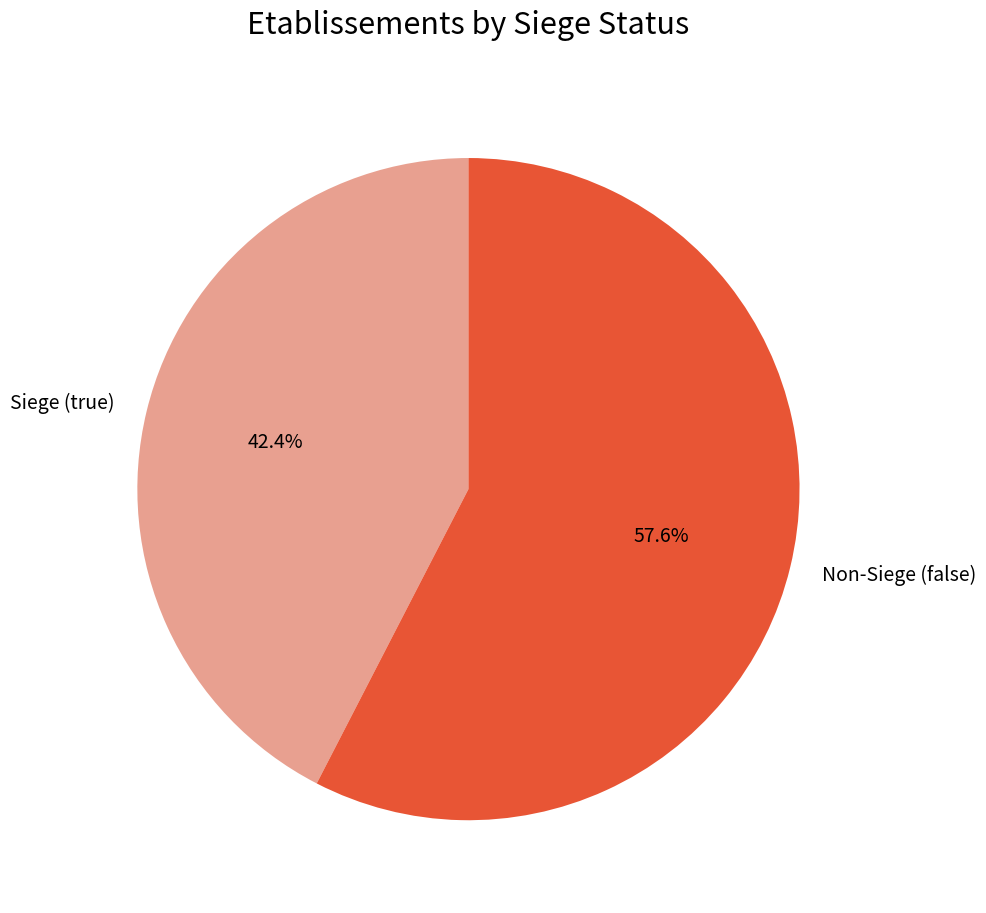

Which slice is the largest?

Non-Siege (false)